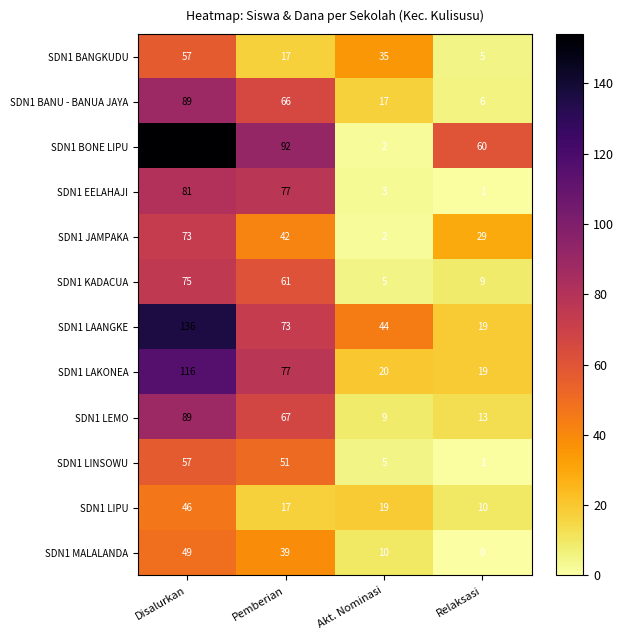

Which series has the largest range (max minus min)?

SDN1 BONE LIPU